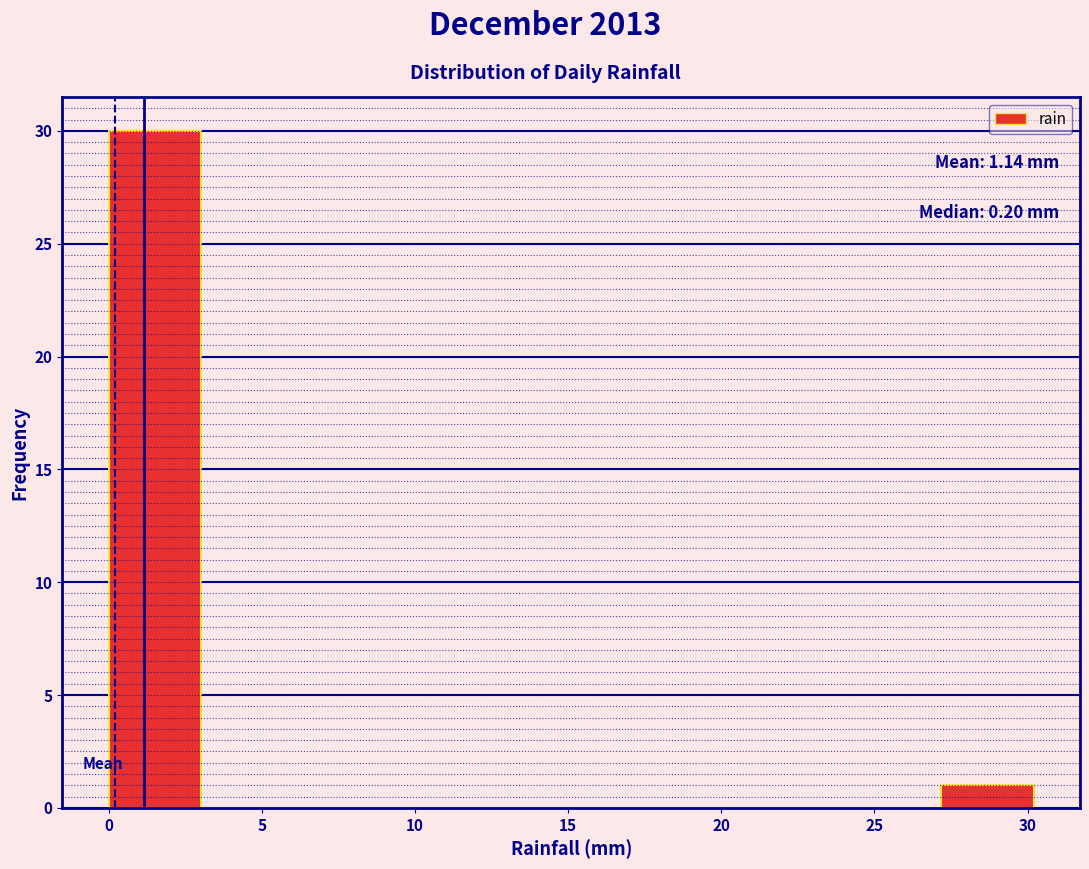

Over which range of the x-axis is the bar tallest?

0 to 3